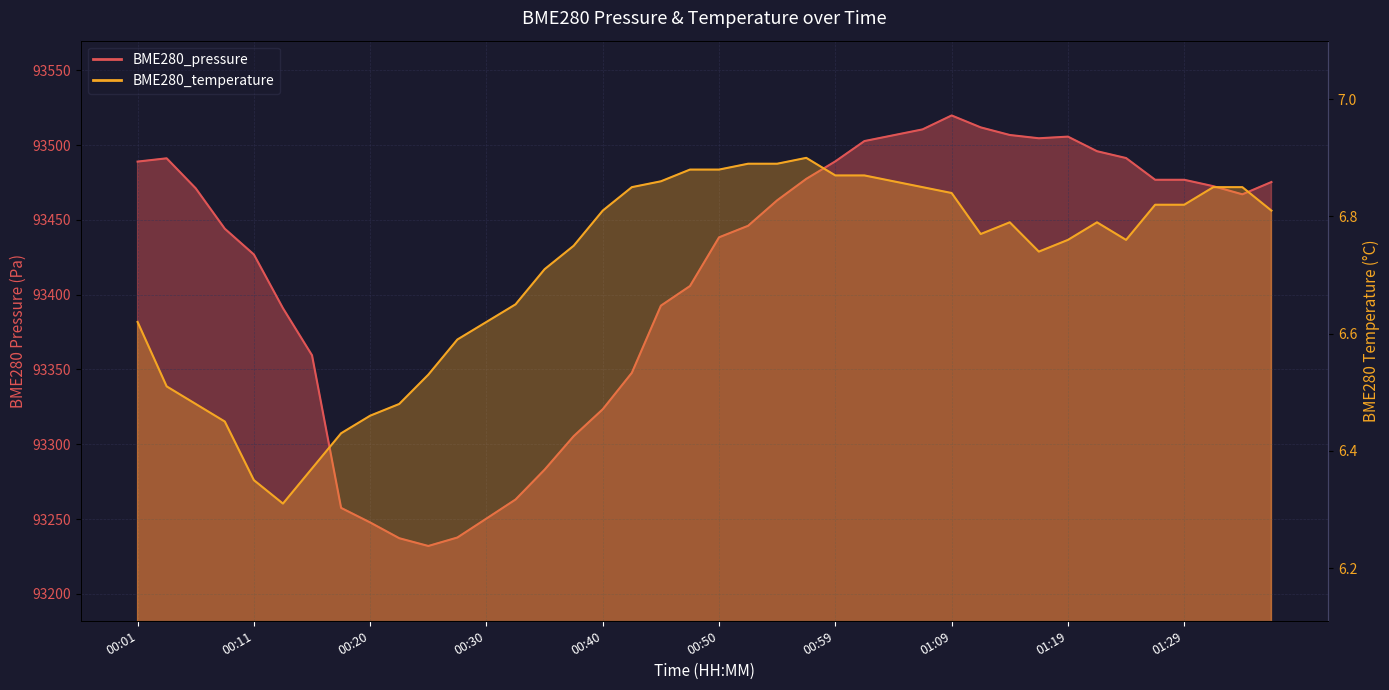

What is the maximum value shown in the chart?

93519.8